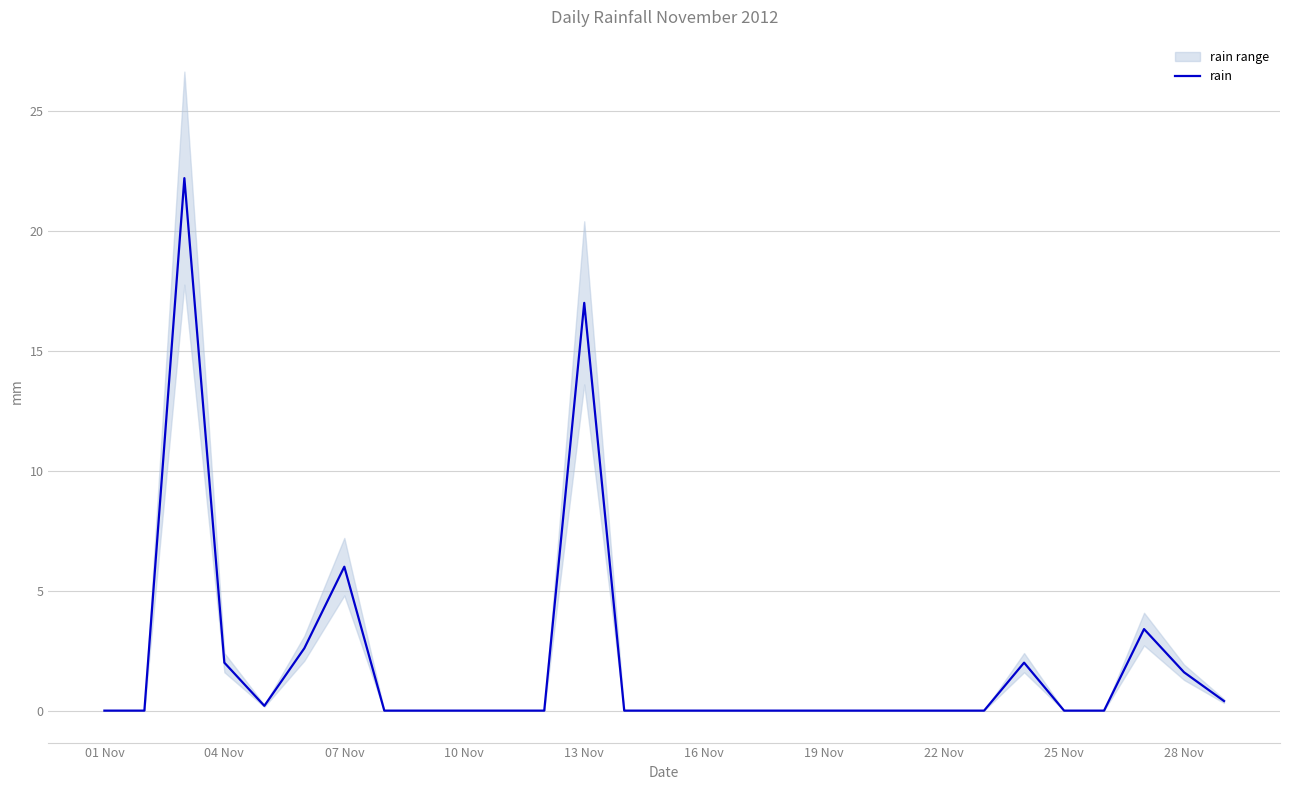

At which label is rain closest to 11?

07 Nov